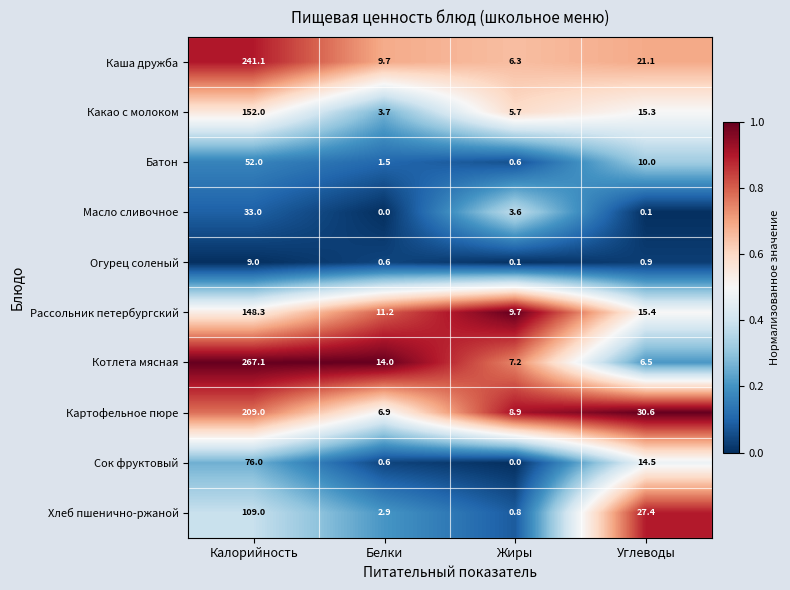

Rank the series at Жиры from highest to lowest value.

Рассольник петербургский, Картофельное пюре, Котлета мясная, Каша дружба, Какао с молоком, Масло сливочное, Хлеб пшенично-ржаной, Батон, Огурец соленый, Сок фруктовый